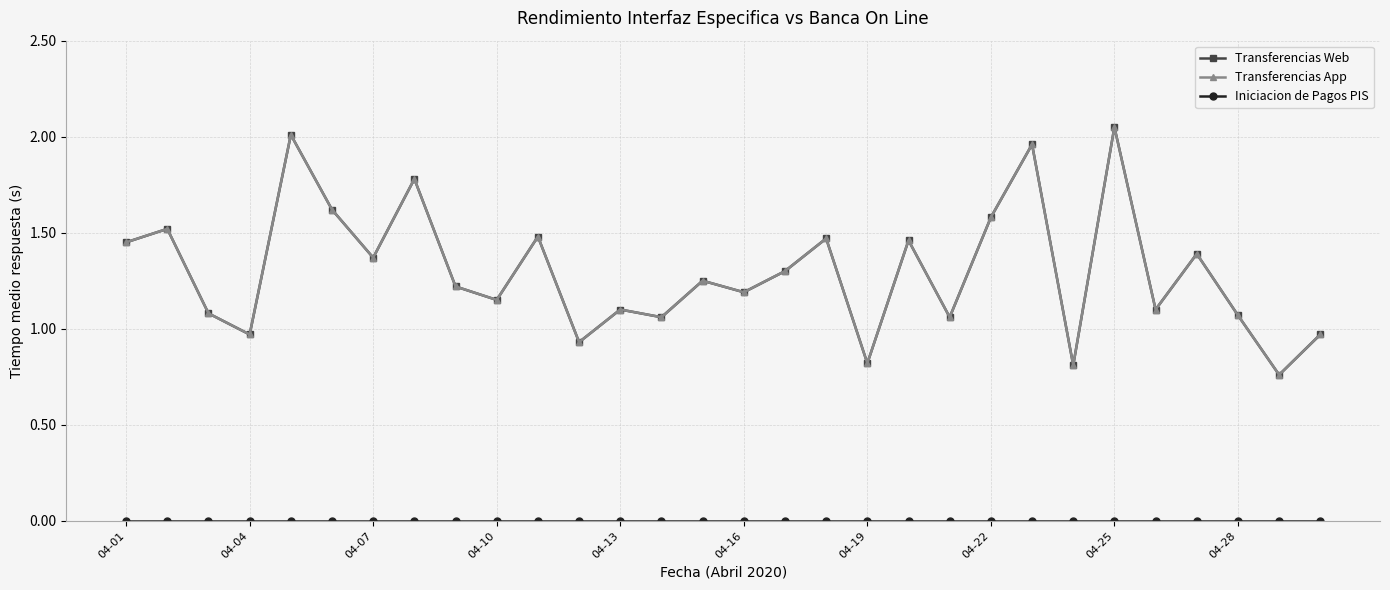

What is the average value of the Transferencias Web series?

1.3